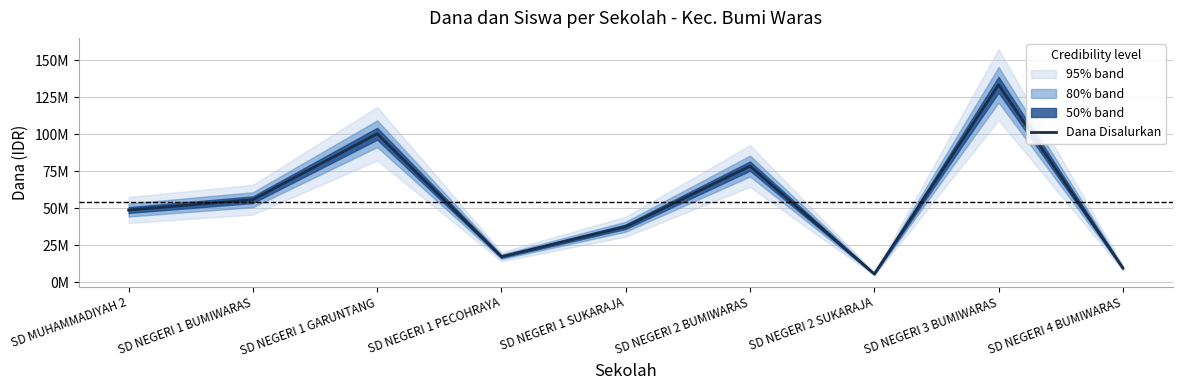

Where is the data nearest to the value 69525000?

SD NEGERI 2 BUMIWARAS